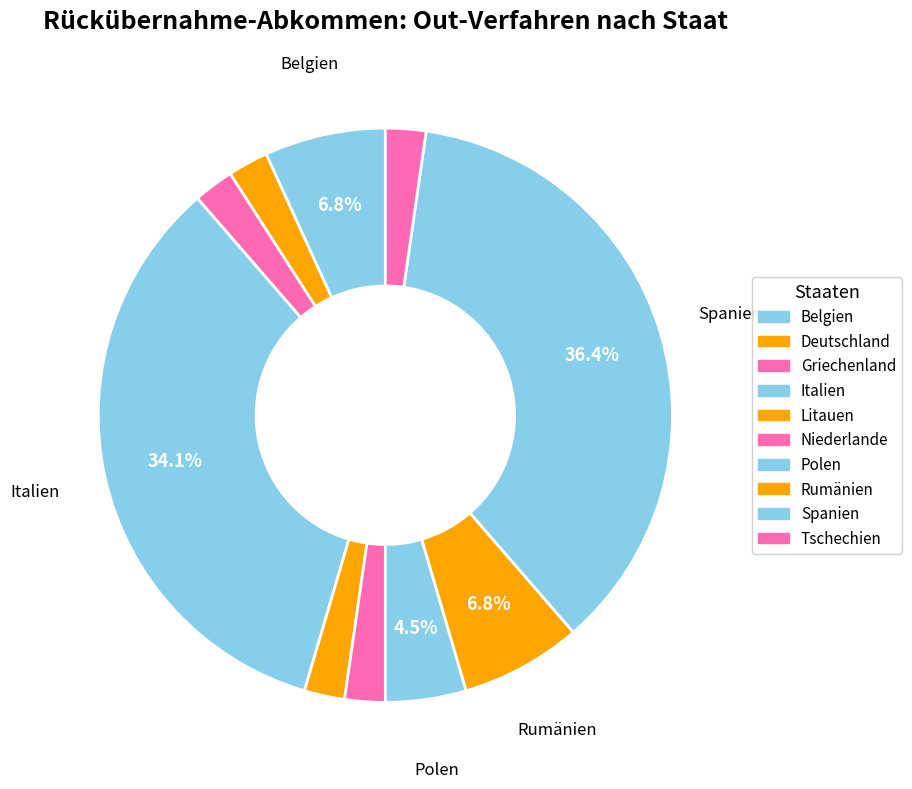

The Tschechien slice represents 1% of the pie. True or false?

False